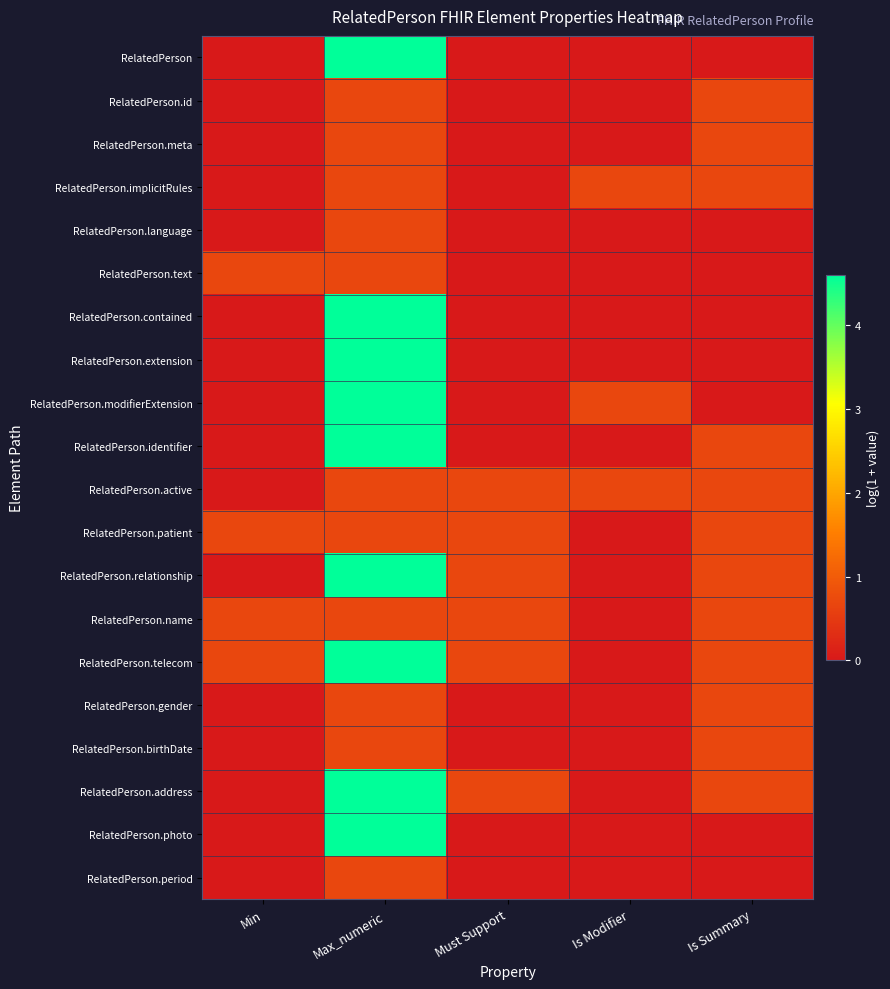

At which category is the sum across all series the highest?

Max_numeric